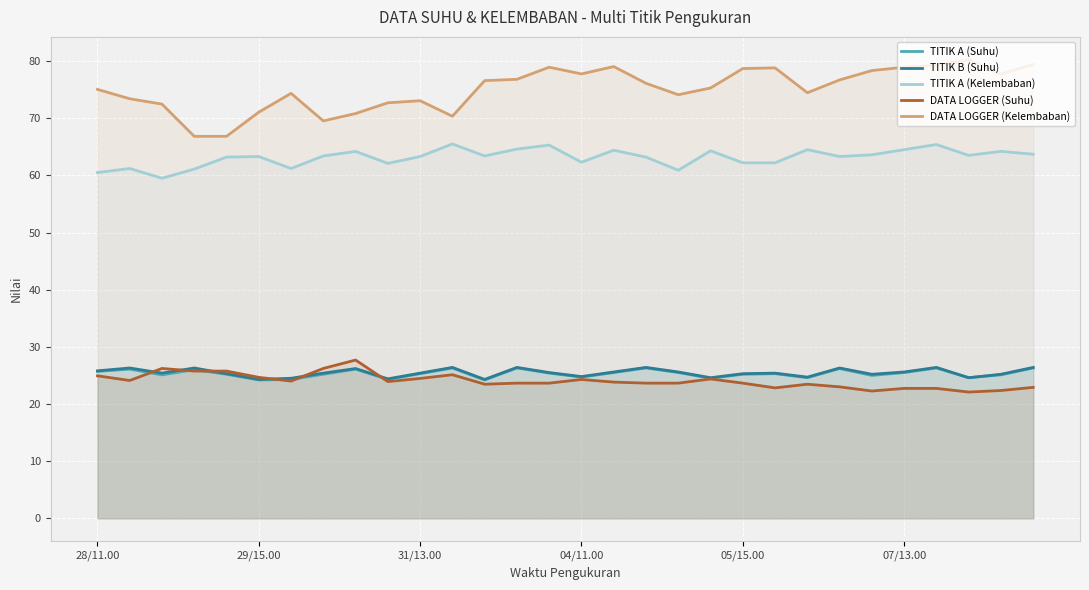

True or false: DATA LOGGER (Kelembaban) and TITIK A (Kelembaban) intersect in this chart.

False